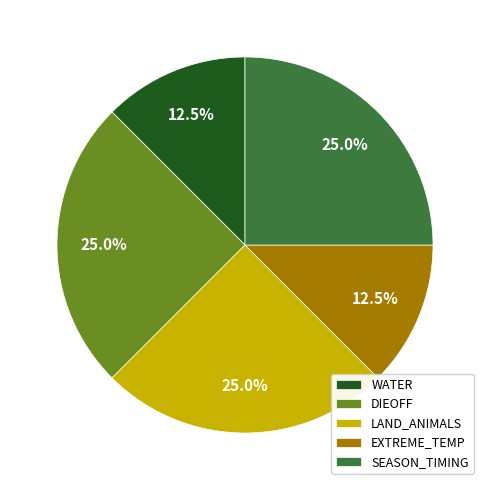

Is LAND_ANIMALS the majority of the pie?

No